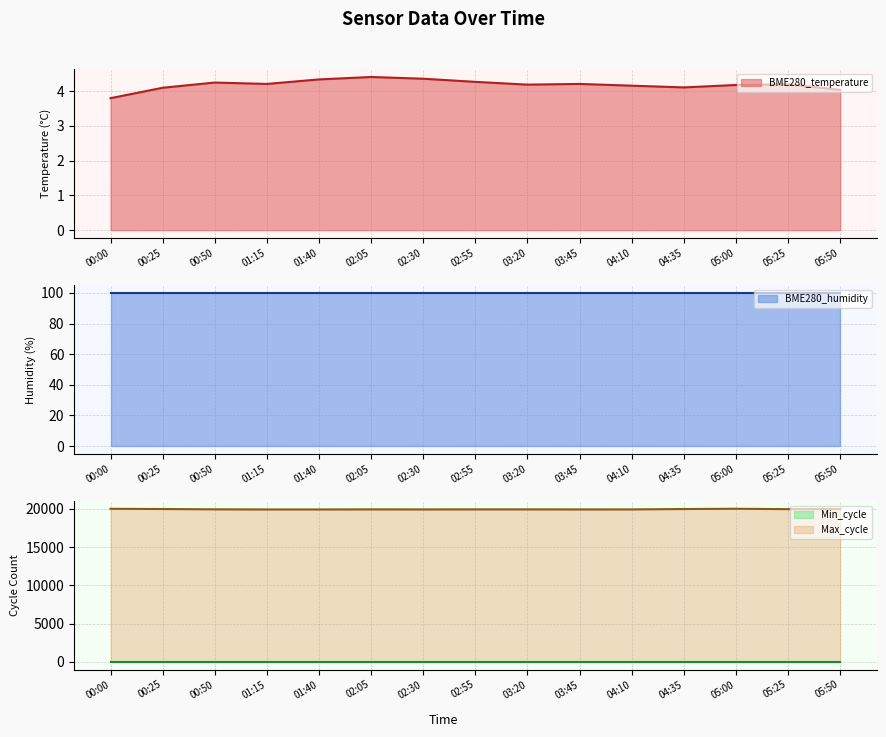

Between 00:25 and 01:15, which series saw the biggest shift?

Max_cycle